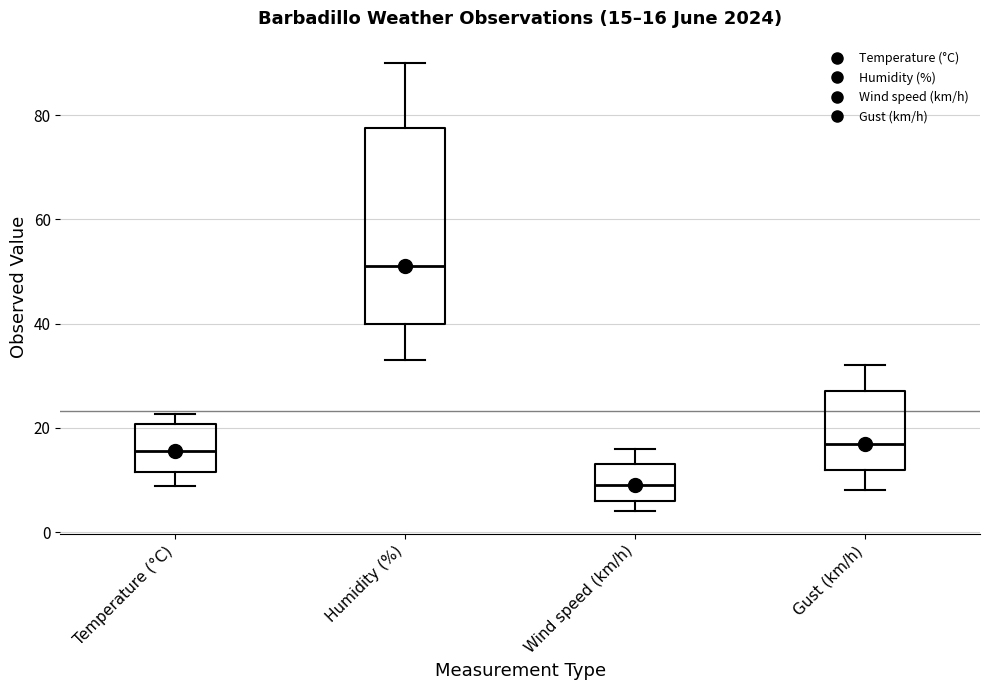

Which box's median line is the lowest?

Wind speed (km/h)